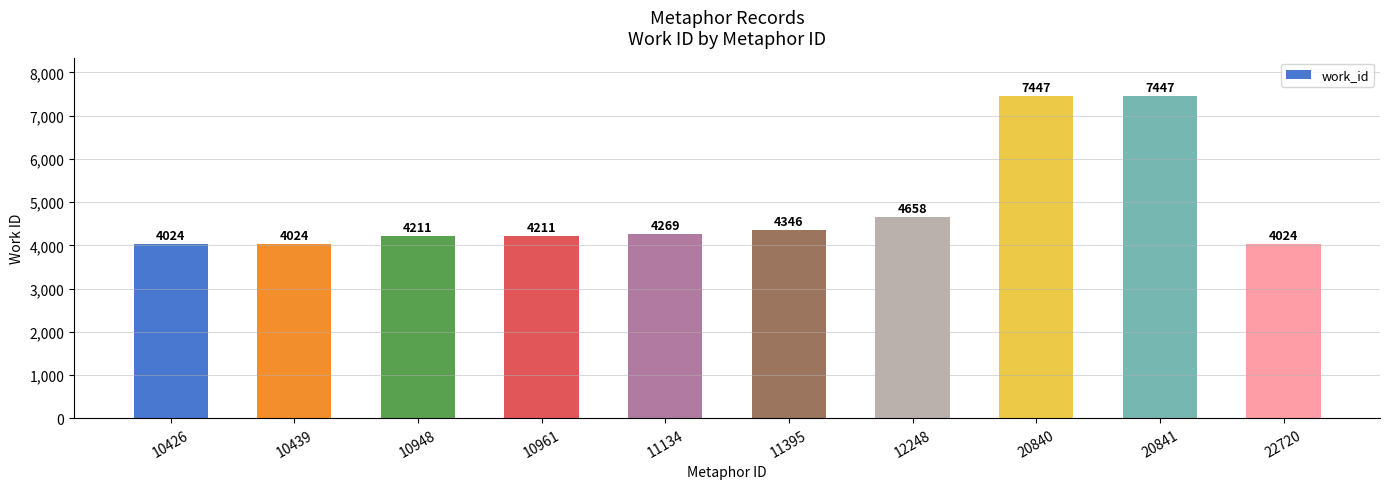

Reading right to left, what are all the values shown in this chart?

4024	7447	7447	4658	4346	4269	4211	4211	4024	4024